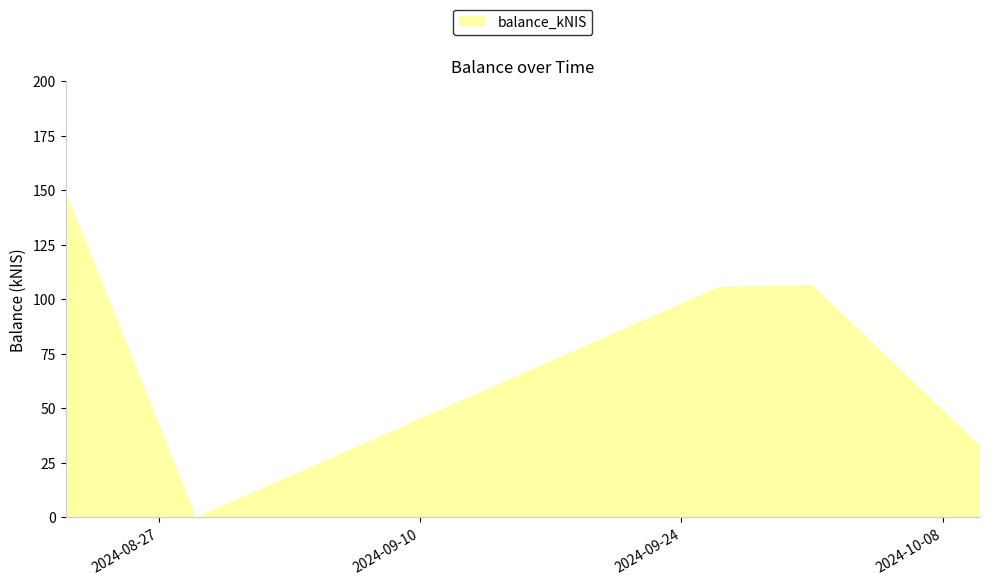

Reading right to left, list all the values displayed in this chart.

32.8	106.6	105.7	0.0	149.5